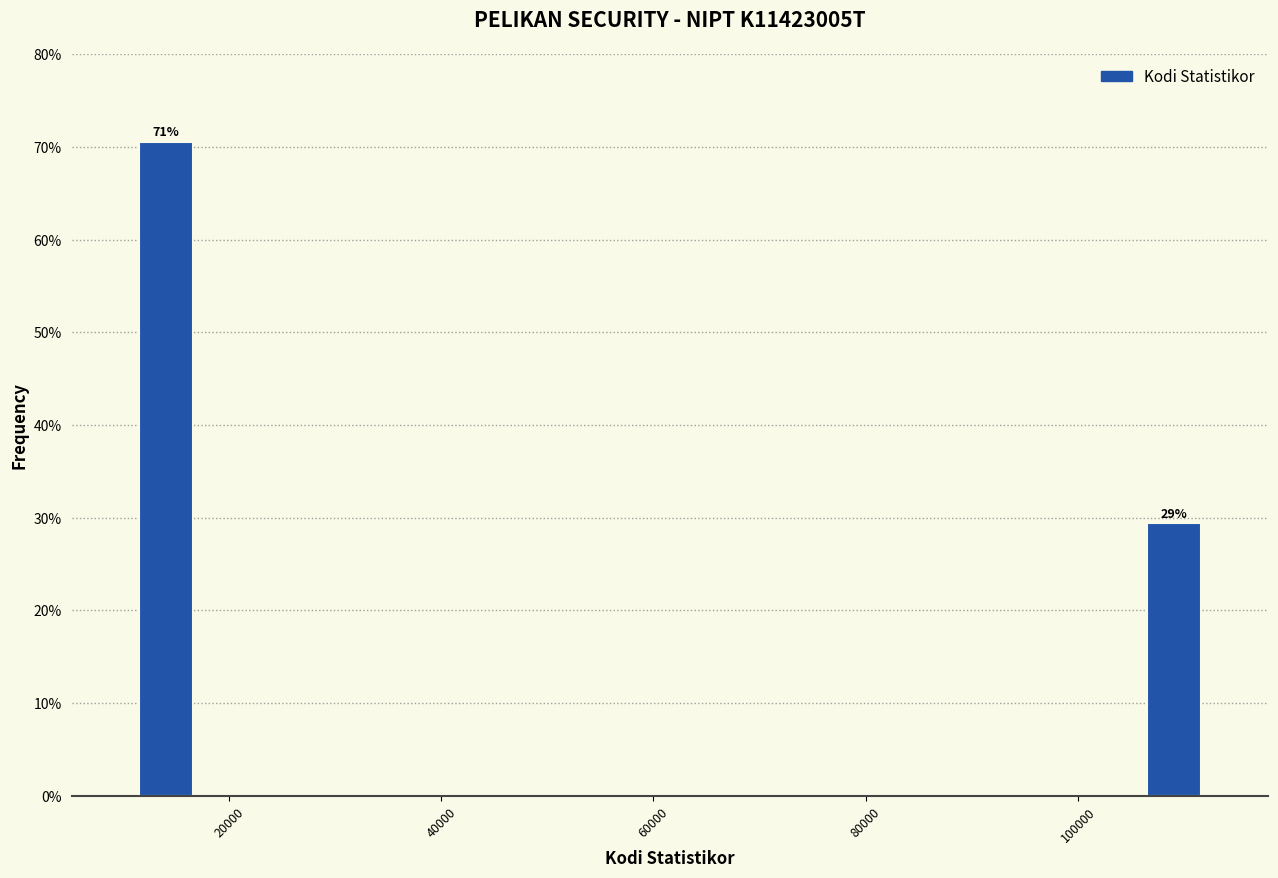

Read against the x-axis, roughly where is the centre of the tallest bar?

14000